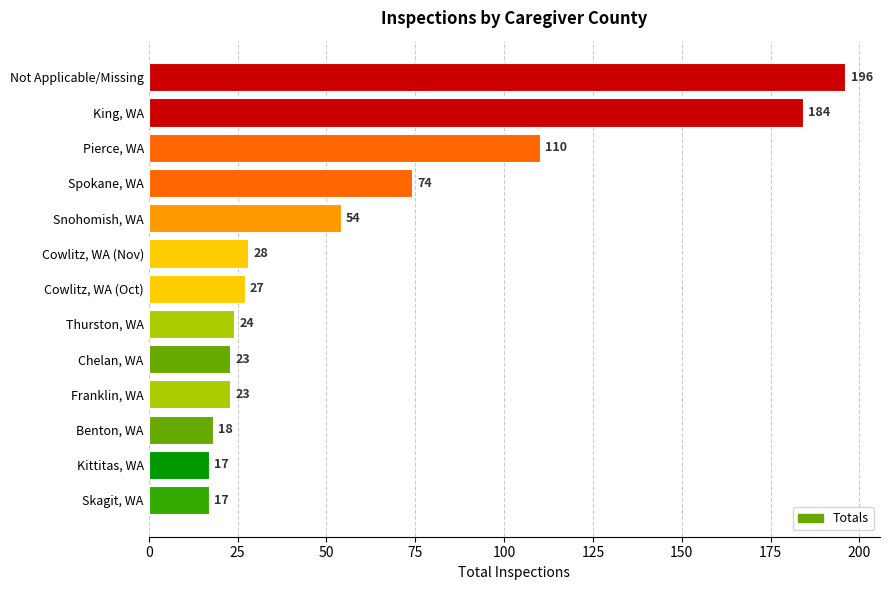

What is the change in value from Skagit, WA to Franklin, WA?

+6